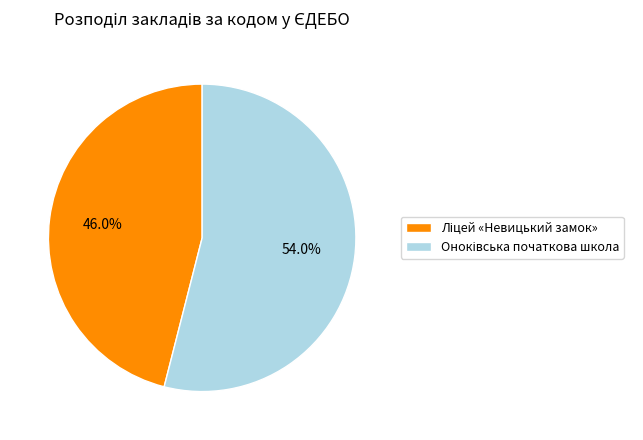

Is there a majority slice in this chart?

Yes